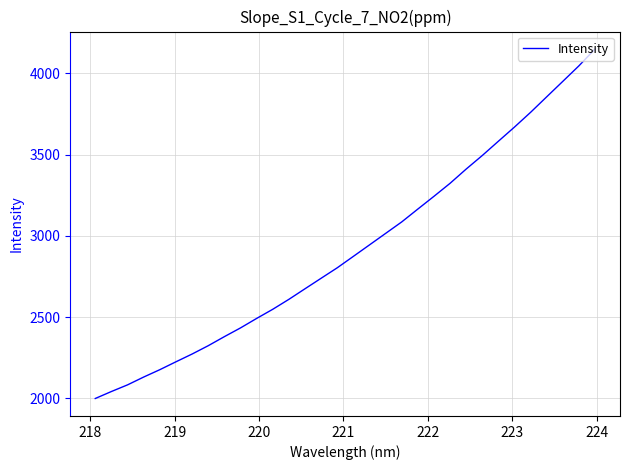

What is the difference between the maximum and minimum values?

2148.7